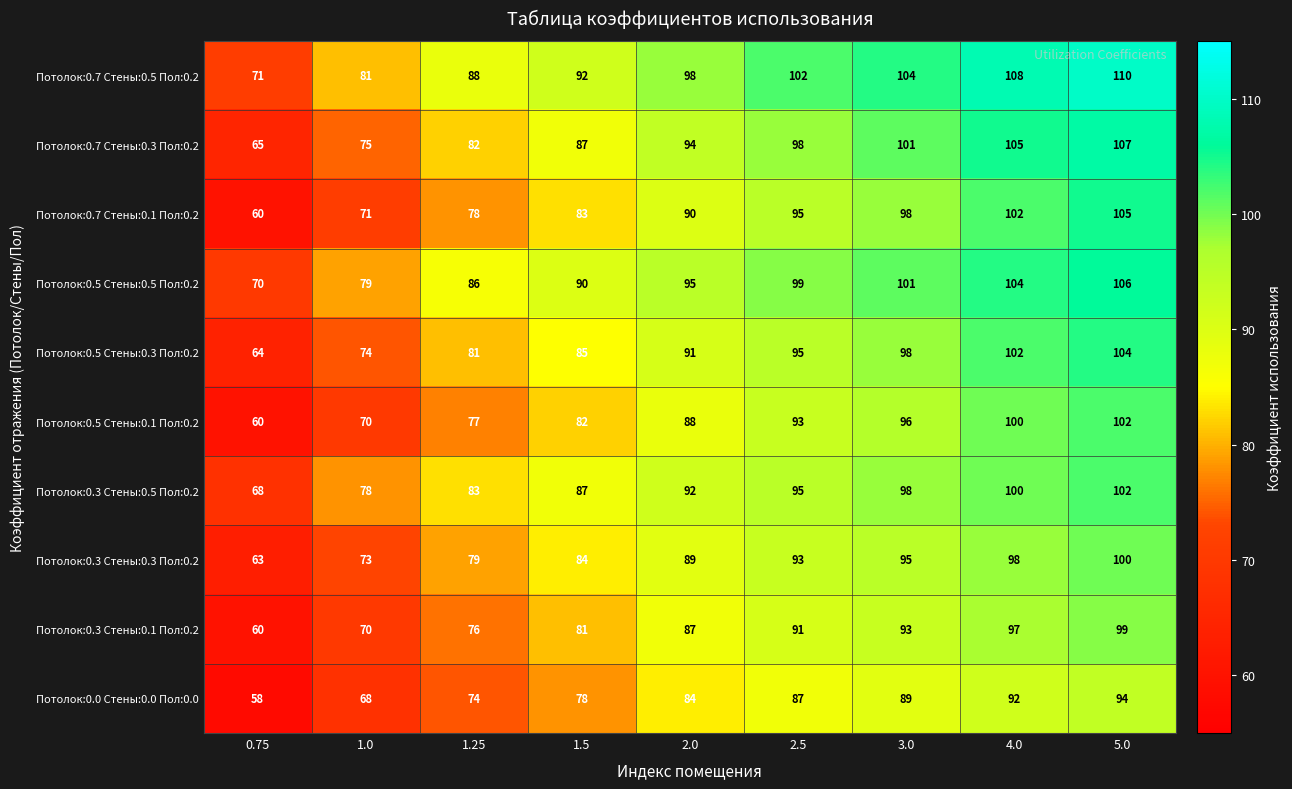

What is the average value of the Потолок:0.7 Стены:0.1 Пол:0.2 series?

87